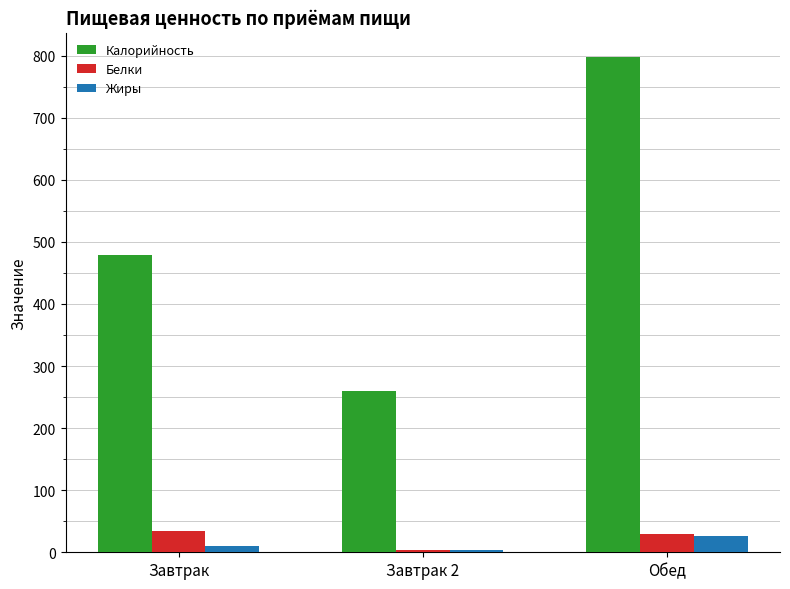

Count the number of data series in this chart.

3